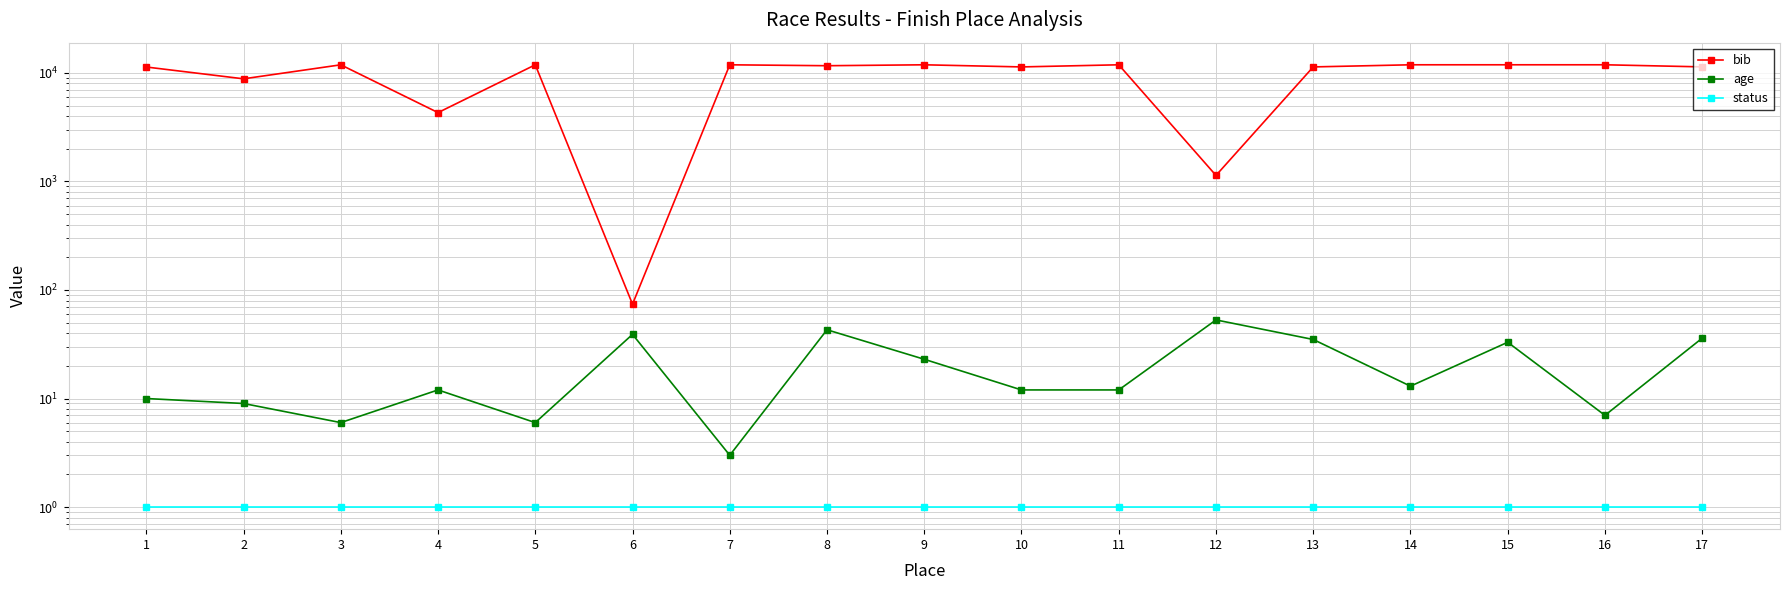

What is the minimum value for status?

1